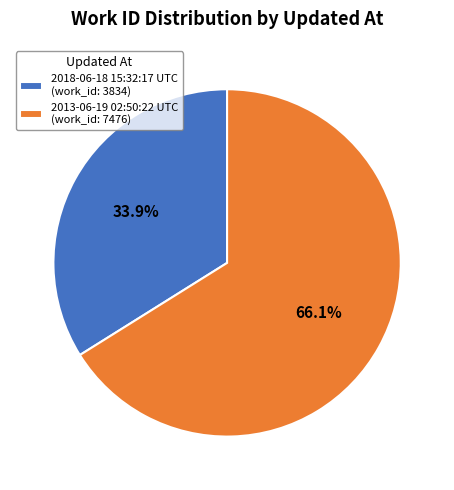

To the nearest percent, what is the average slice percentage?

50%